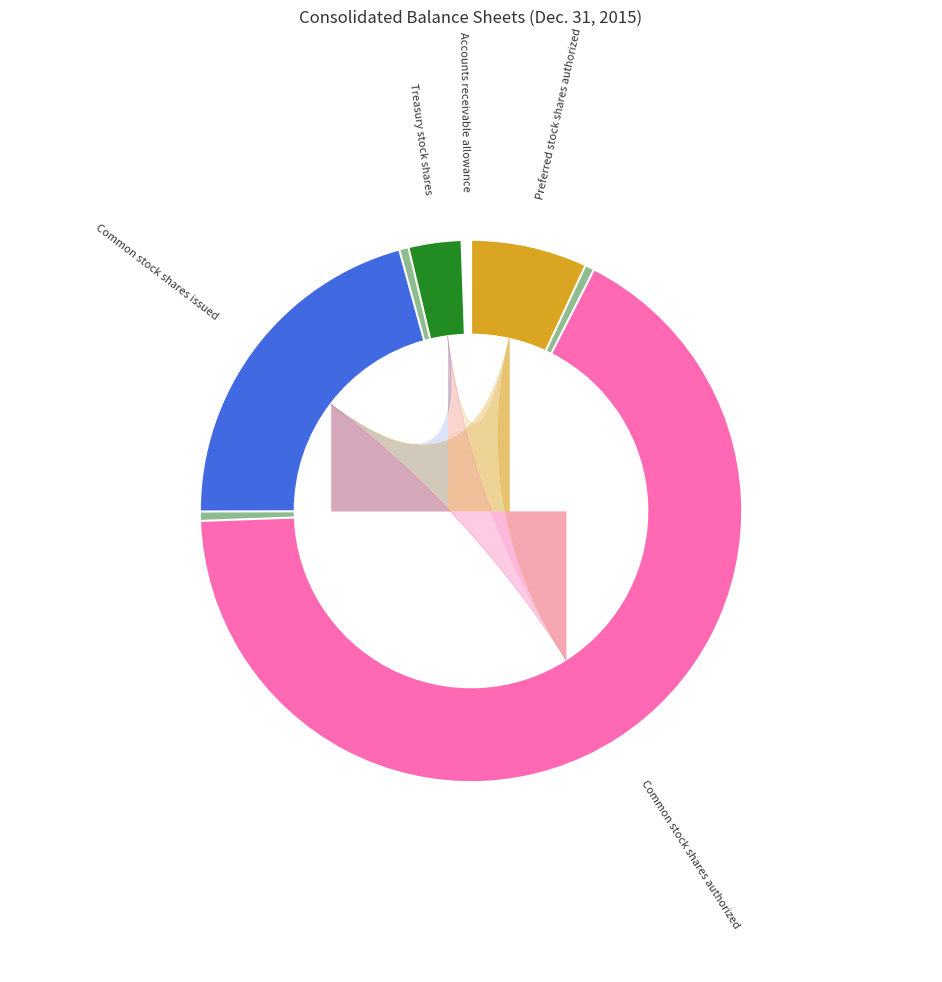

Rank the categories by value from highest to lowest.

Common stock shares authorized, Common stock shares issued, Preferred stock shares authorized, Treasury stock shares, Accounts receivable allowance